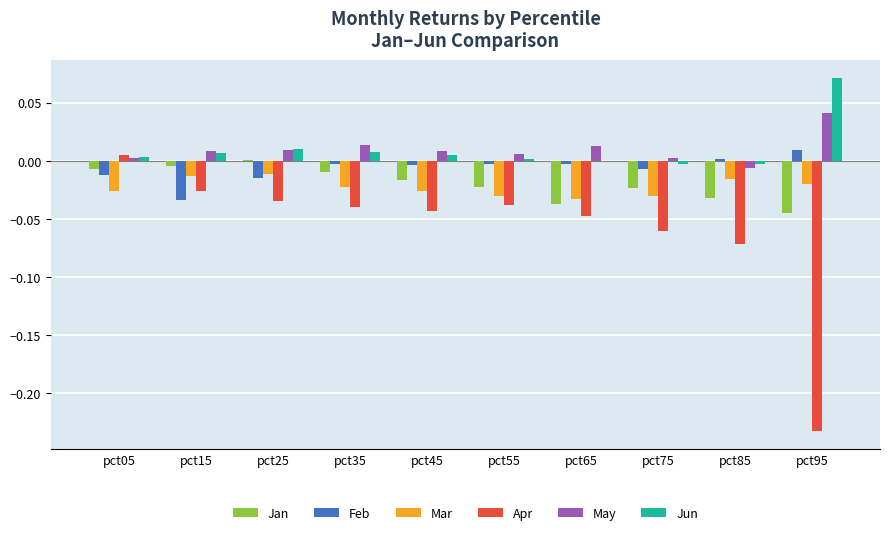

Between pct85 and pct95, which series saw the biggest shift?

Apr